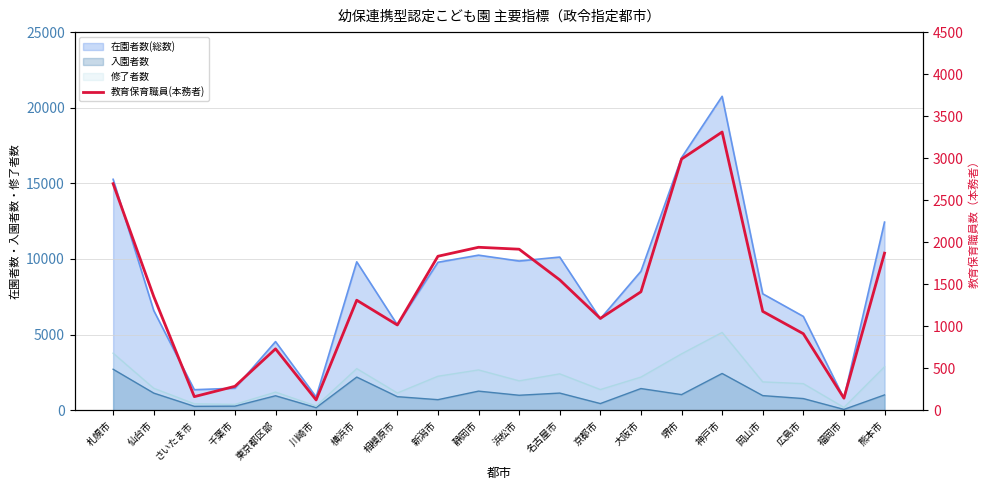

Approximately how many times larger is the value at 横浜市 compared to 熊本市?

0.7